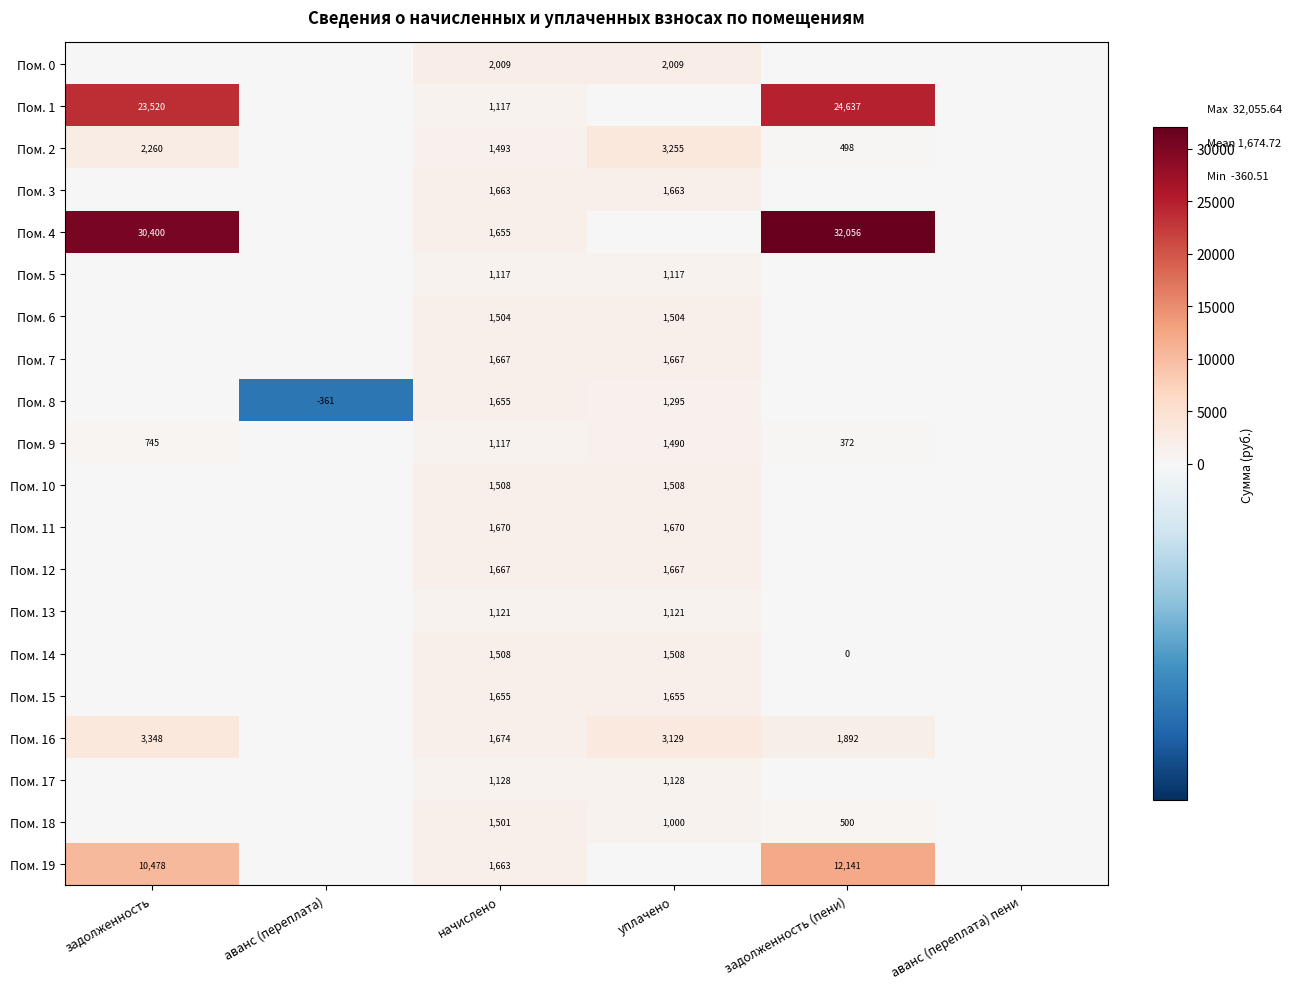

The value of Пом. 6 at начислено is 1504. True or false?

True